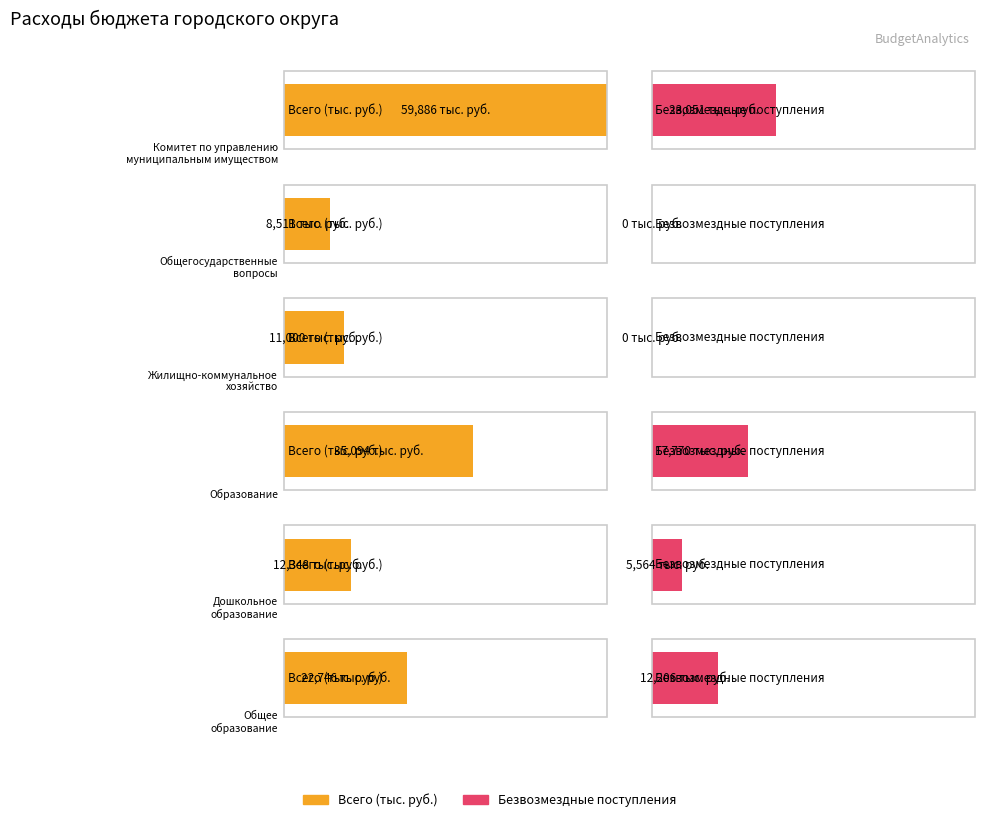

At which label does Всего (тыс. руб.) first exceed 22746?

Комитет по управлению
муниципальным имуществом